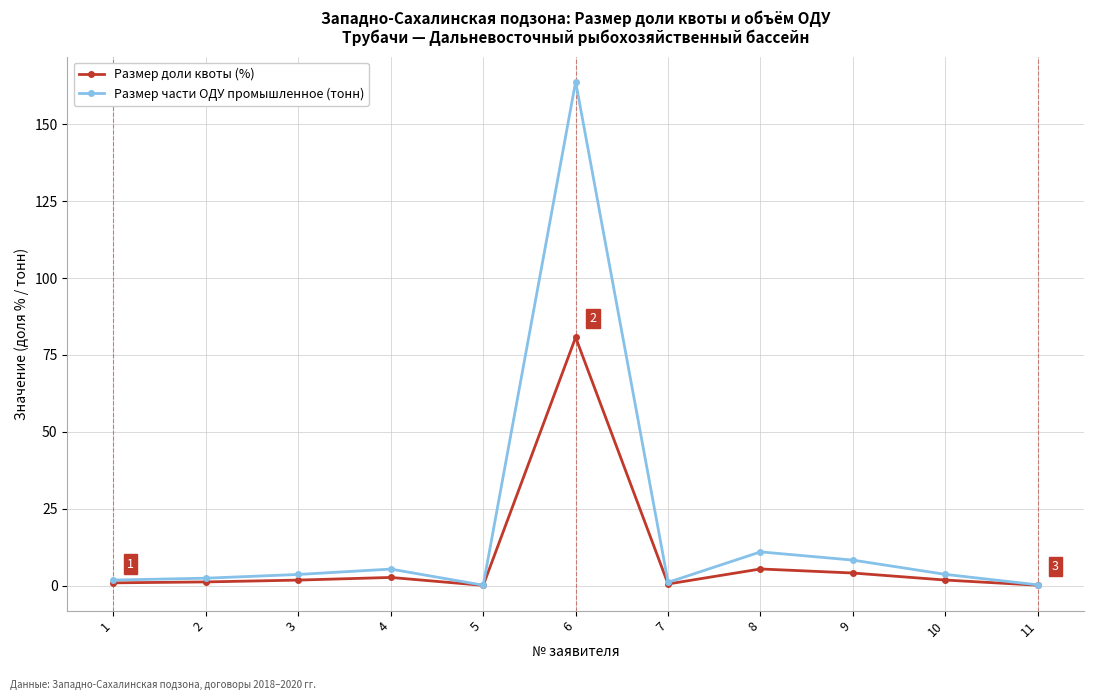

Rank the series by their maximum value, from lowest to highest.

Размер доли квоты (%), Размер части ОДУ промышленное (тонн)